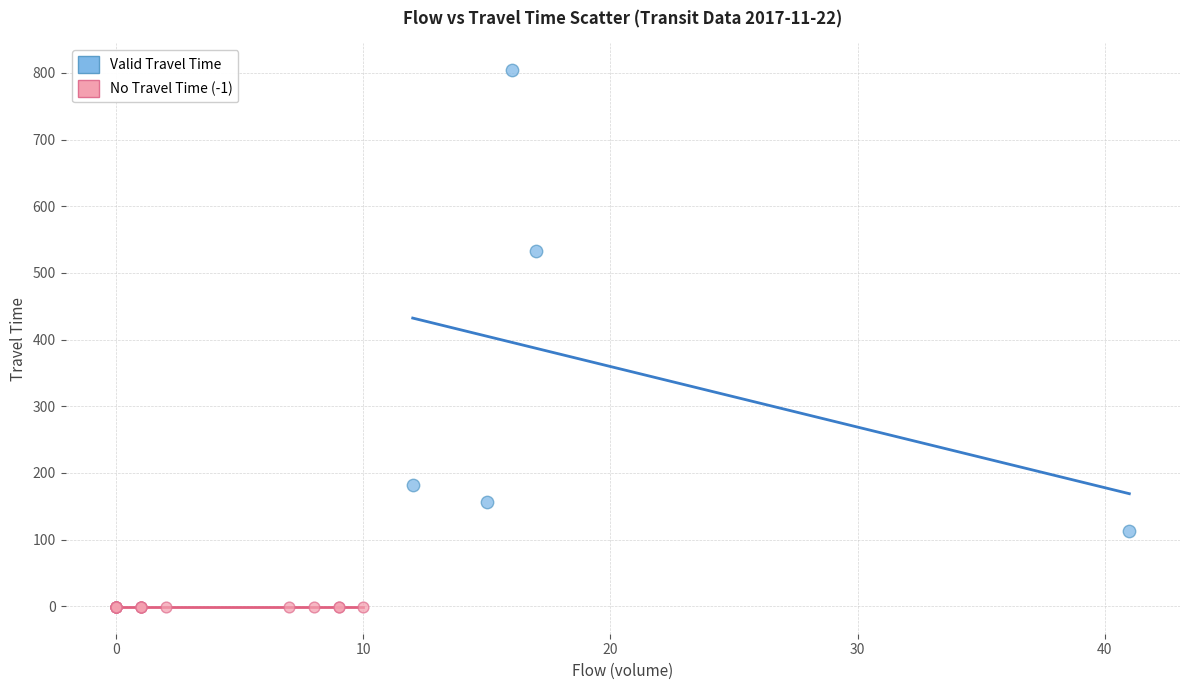

Which series reaches the minimum Y coordinate?

No Travel Time (-1)